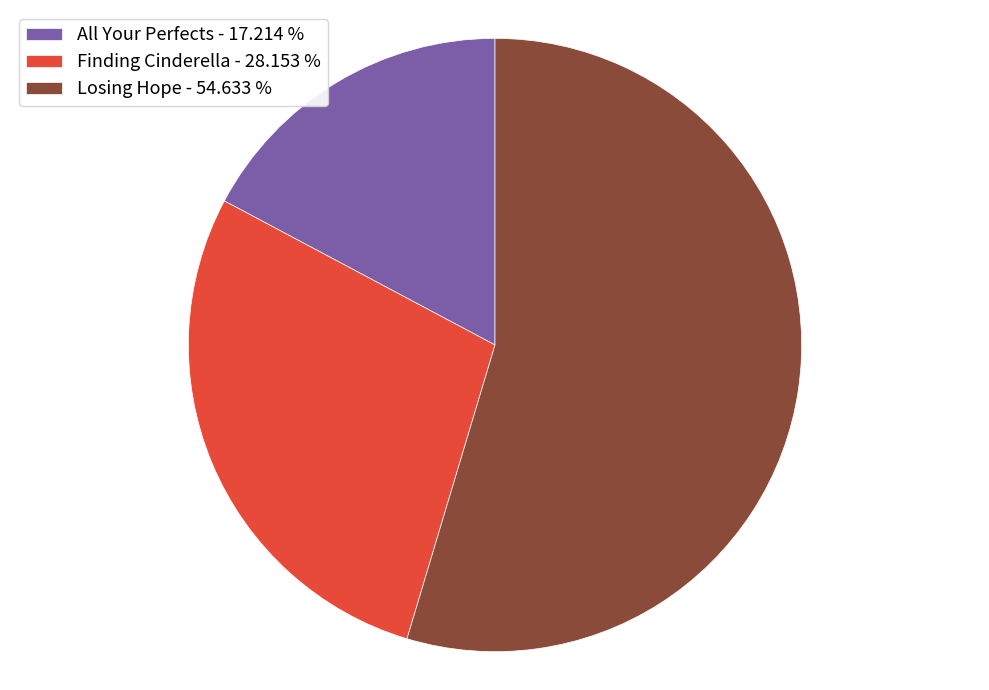

Do All Your Perfects - 17.214 % and Losing Hope - 54.633 % together represent more than half of the pie?

Yes